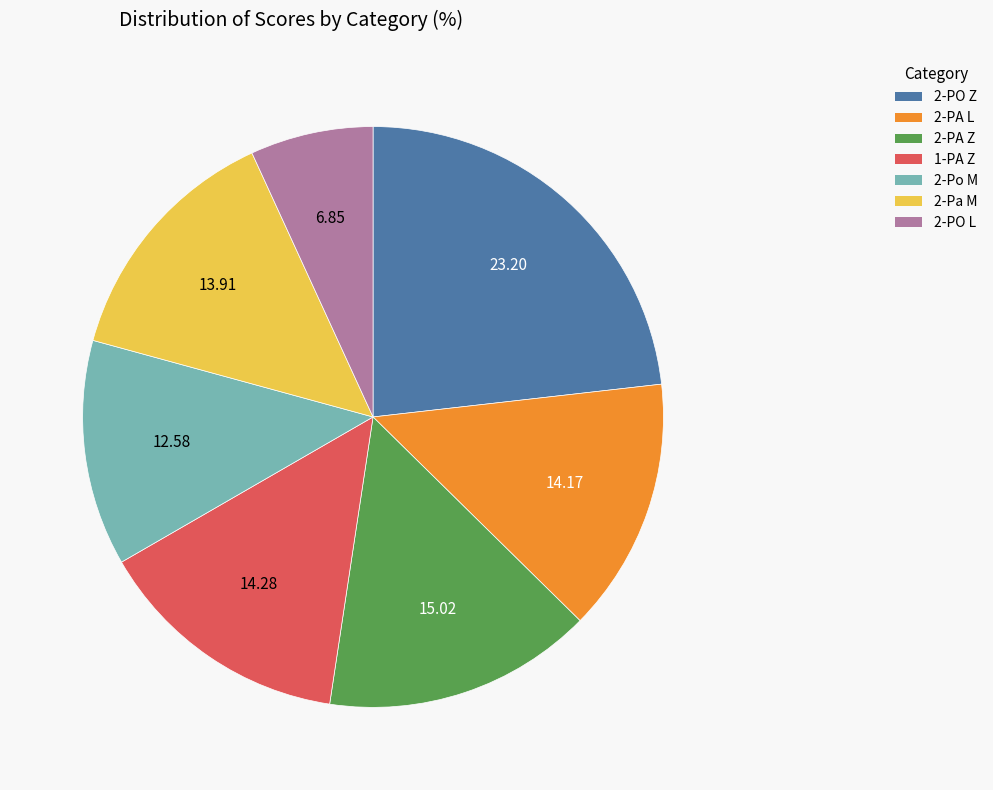

Does any single category account for the majority?

No